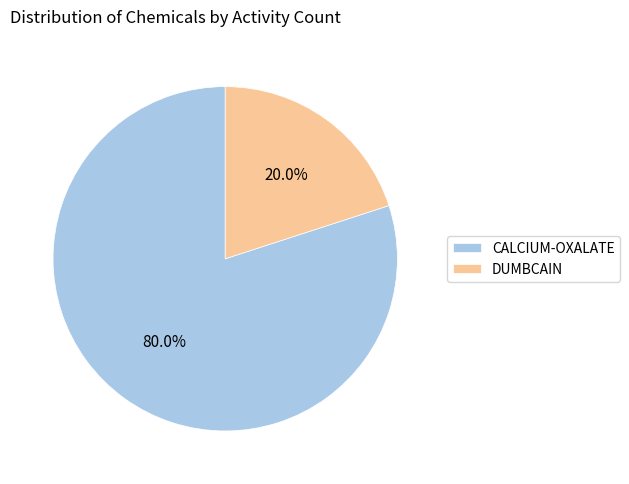

Does DUMBCAIN represent more than half of the total?

No